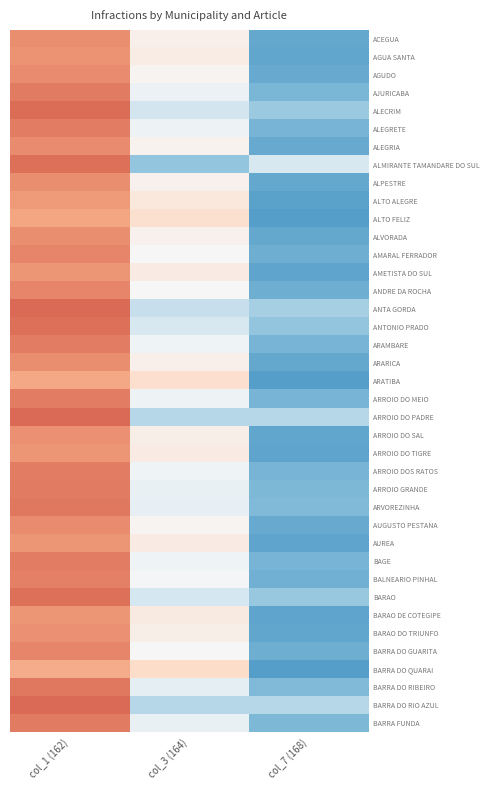

Which has a higher value, col_3 (164) or col_1 (162)?

col_1 (162)